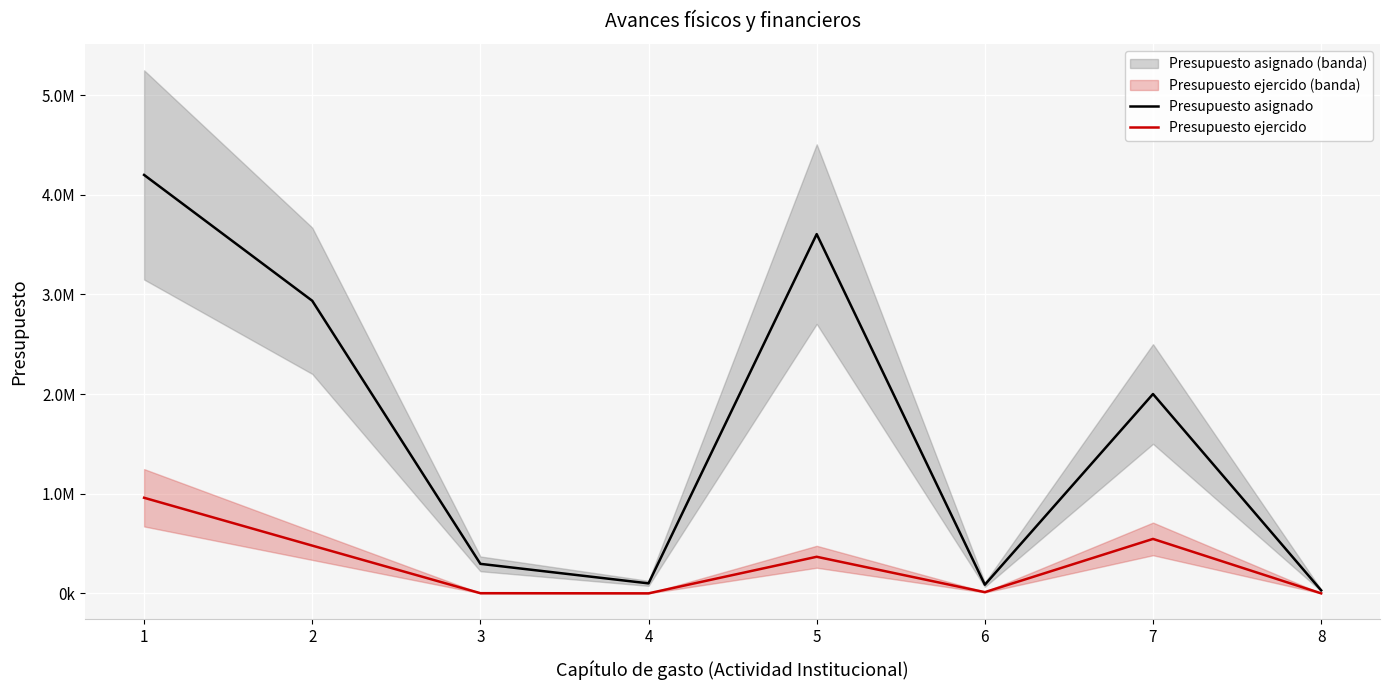

What is the value of the Presupuesto asignado point at the 7th from the left?

2000000.0